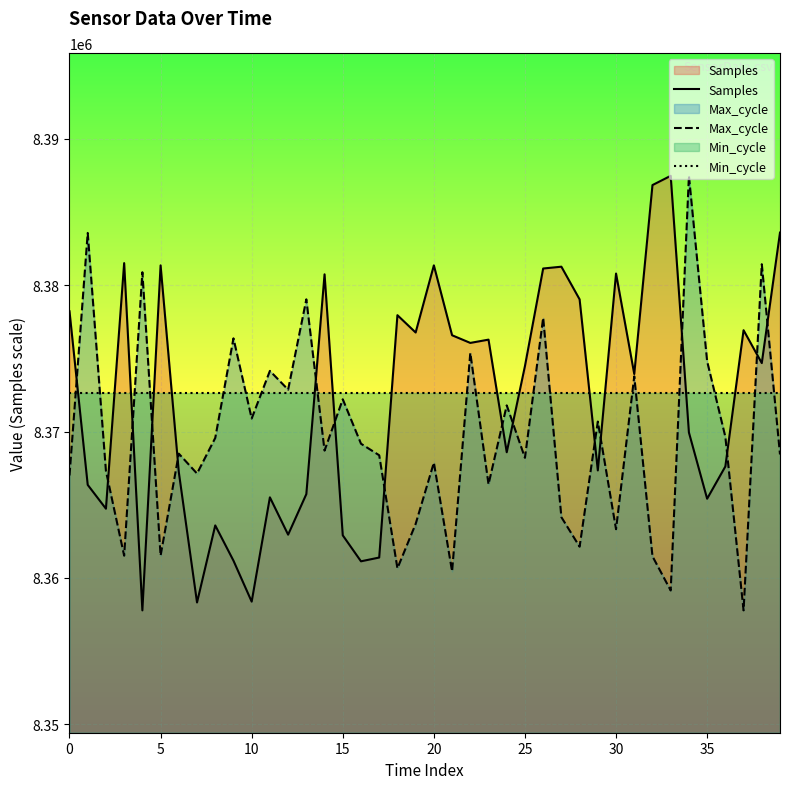

At 20, list the series in order from smallest to largest.

Max_cycle, Min_cycle, Samples